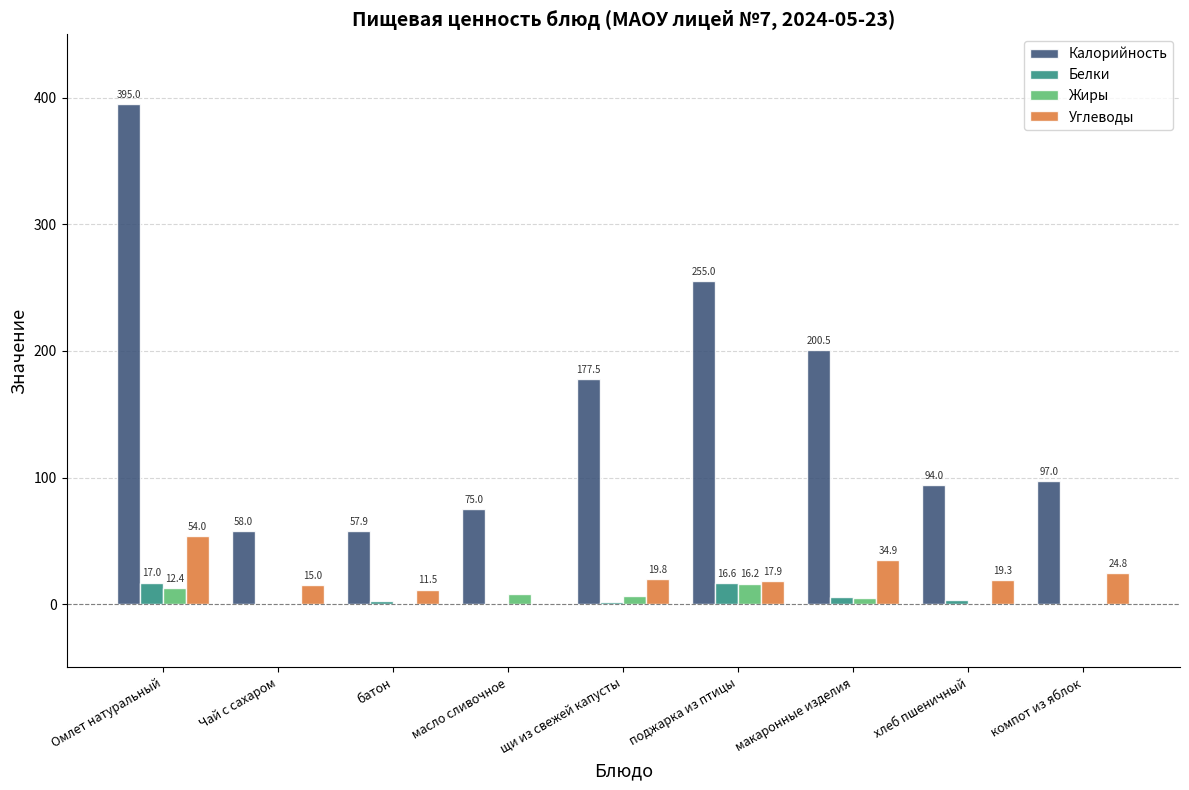

True or false: Калорийность has a value of 58.0 at Чай с сахаром.

True